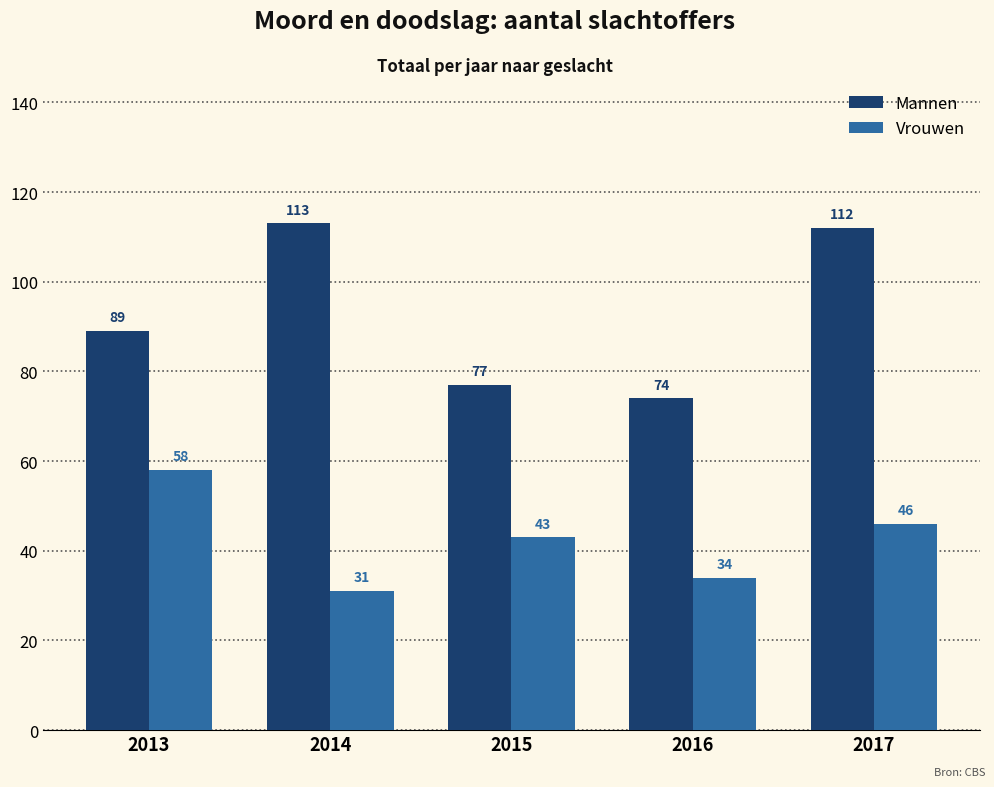

Reading left to right, transcribe all the data shown in this chart.

Mannen: 2013=89	2014=113	2015=77	2016=74	2017=112
Vrouwen: 2013=58	2014=31	2015=43	2016=34	2017=46